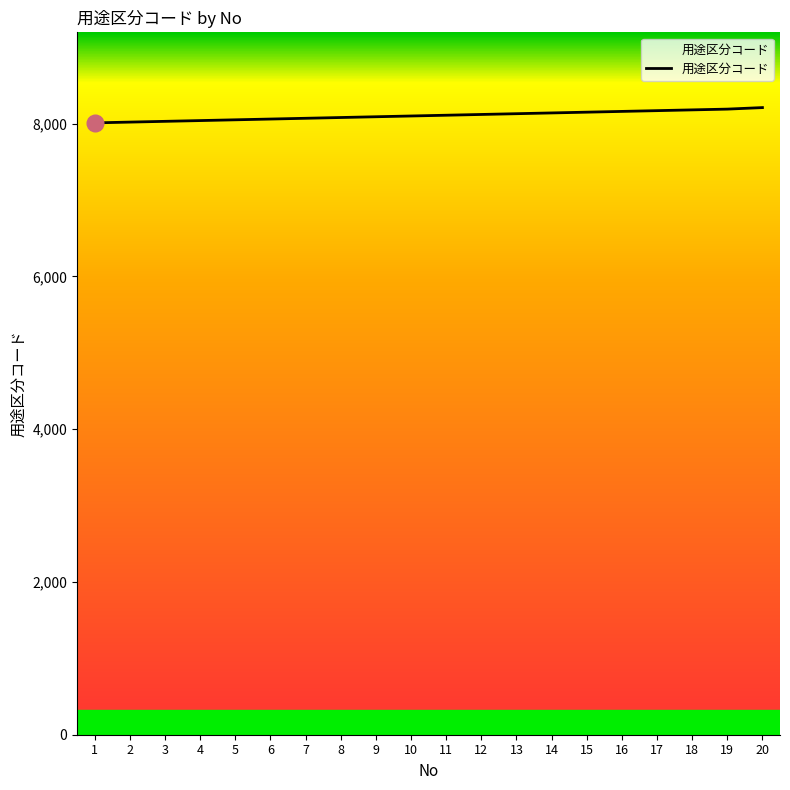

Does the chart display data point markers on the line(s)?

No